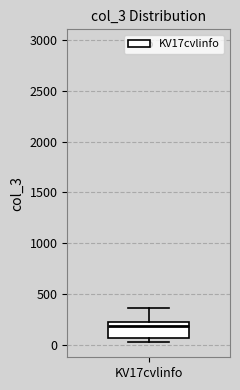

Where does the median line of the box for KV17cvlinfo sit on the y-axis? The values are not printed on the chart, so give them approximately, as read against the axis.

200